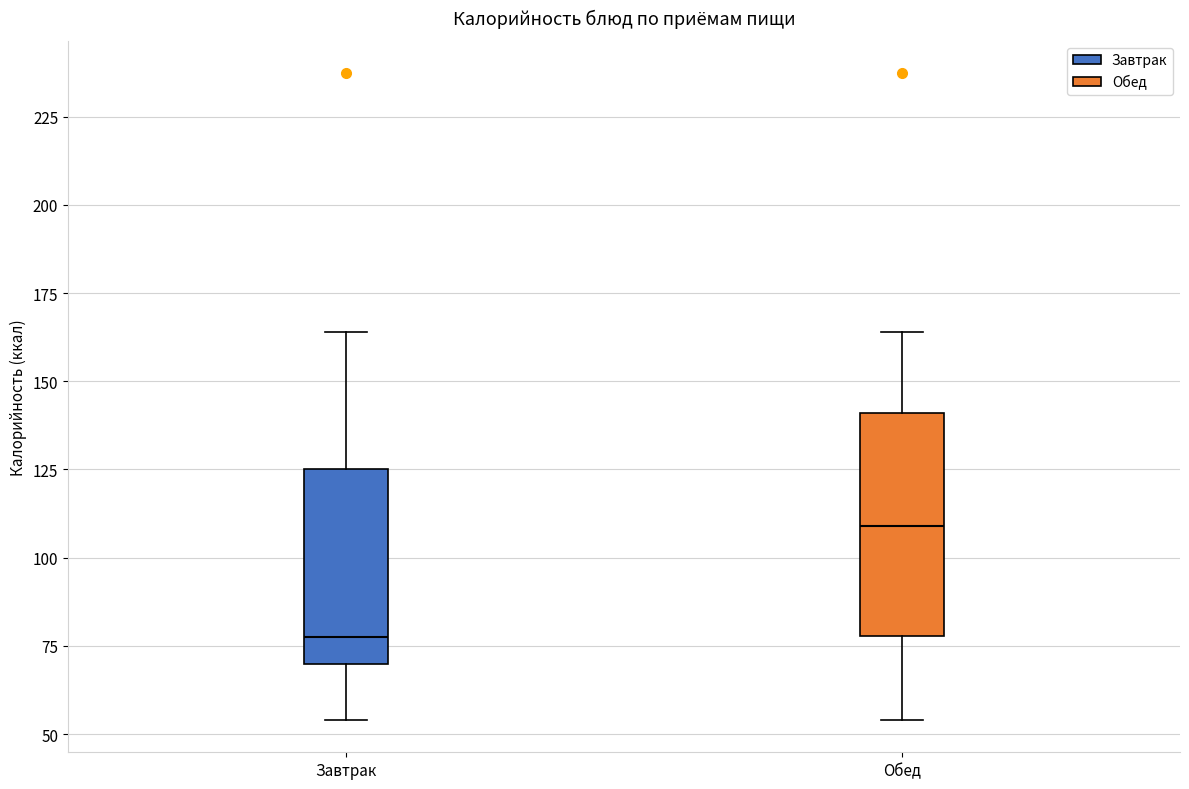

Where is the upper edge of the box for Обед on the y-axis? The values are not printed on the chart, so give them approximately, as read against the axis.

140